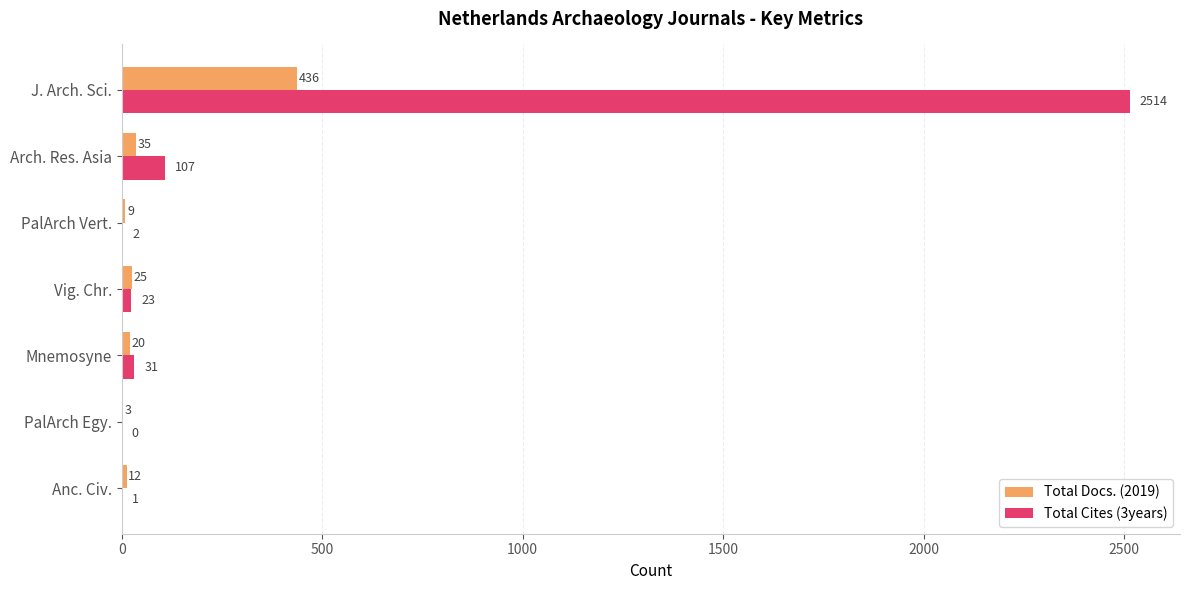

Which series has the largest total across all categories?

Total Cites (3years)